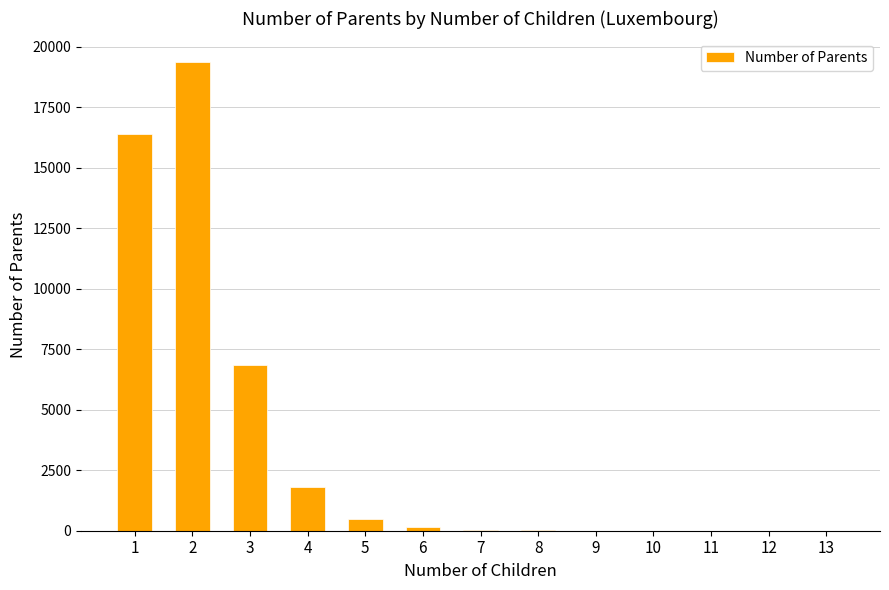

At which label does the data first exceed 47?

1